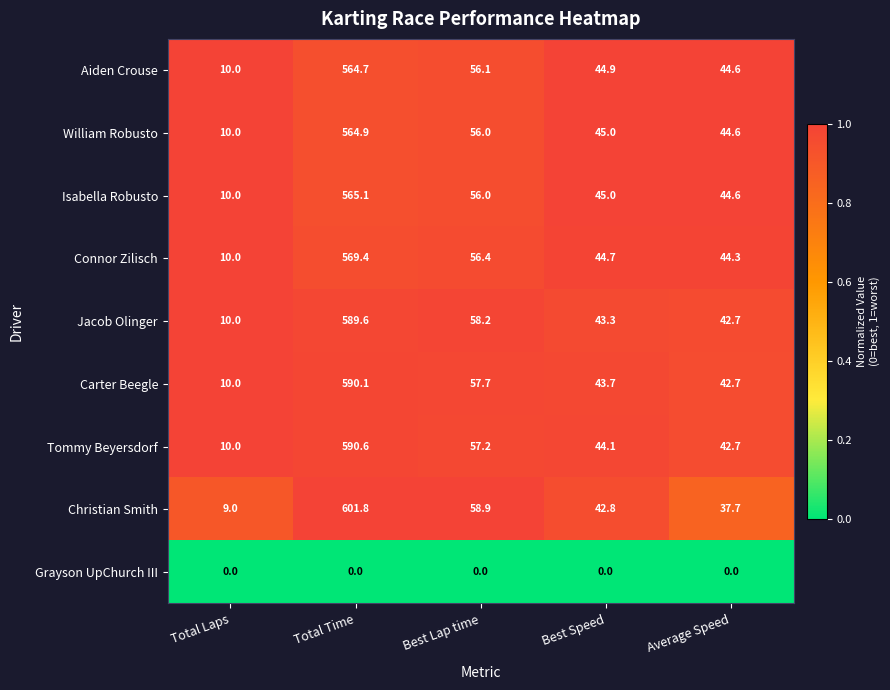

List the labels in order of Carter Beegle value, largest first.

Total Time, Best Lap time, Best Speed, Average Speed, Total Laps